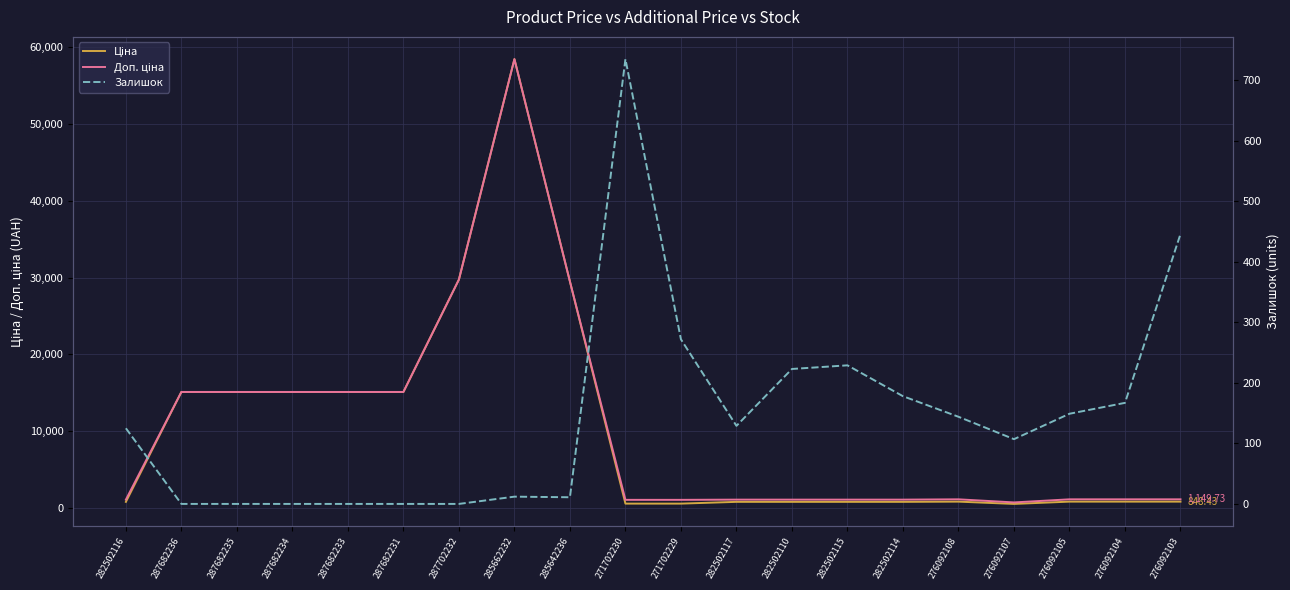

What is the spread (max minus min) of values at 276092104?

982.7